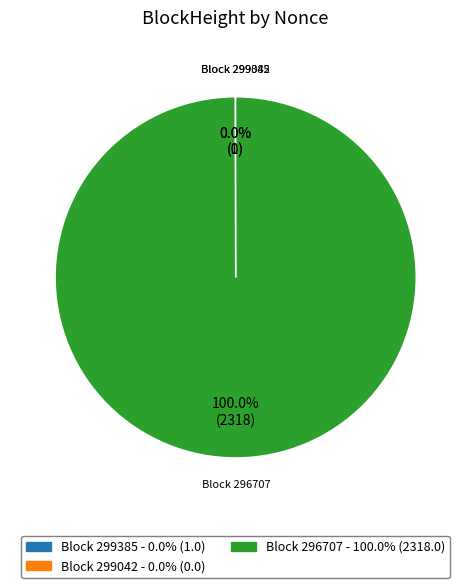

To the nearest percent, what is the difference between the largest and smallest slice percentages?

100%